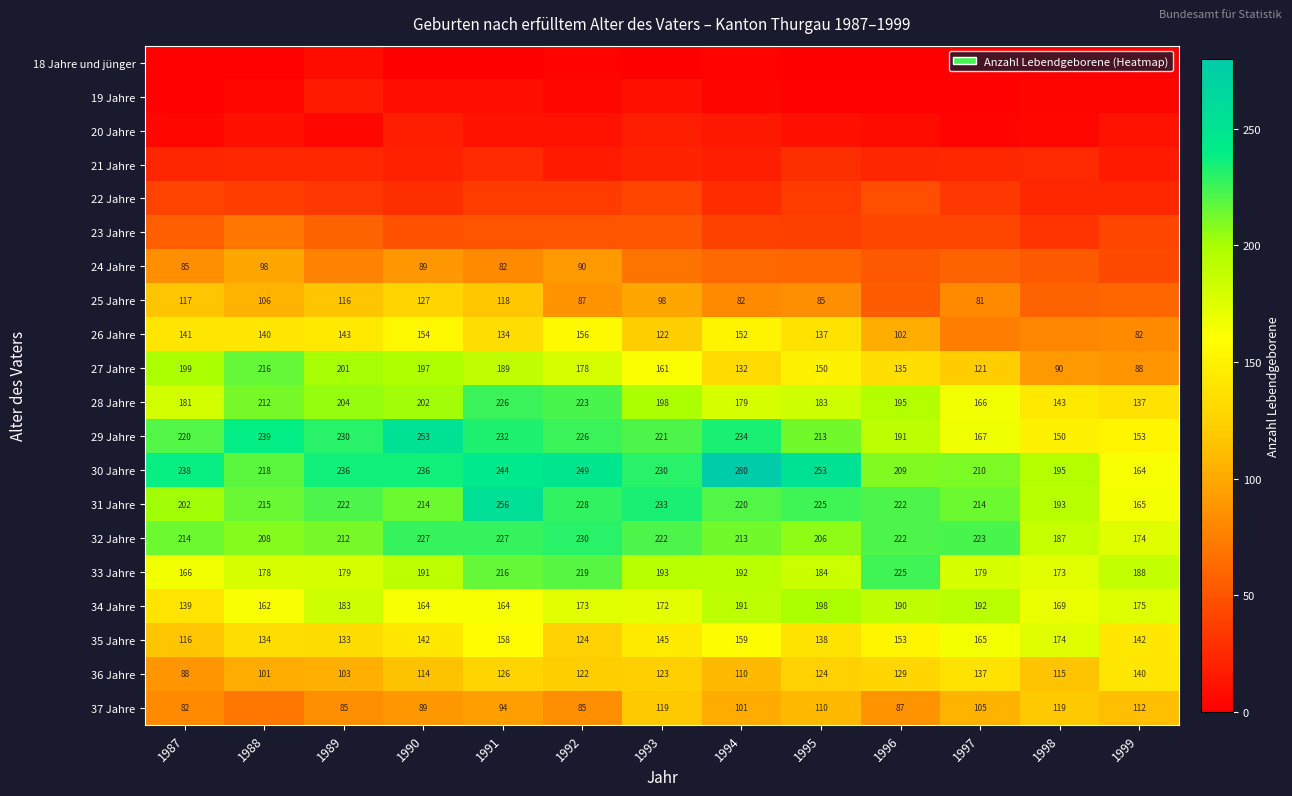

At which category does the chart reach its minimum across all series?

1991